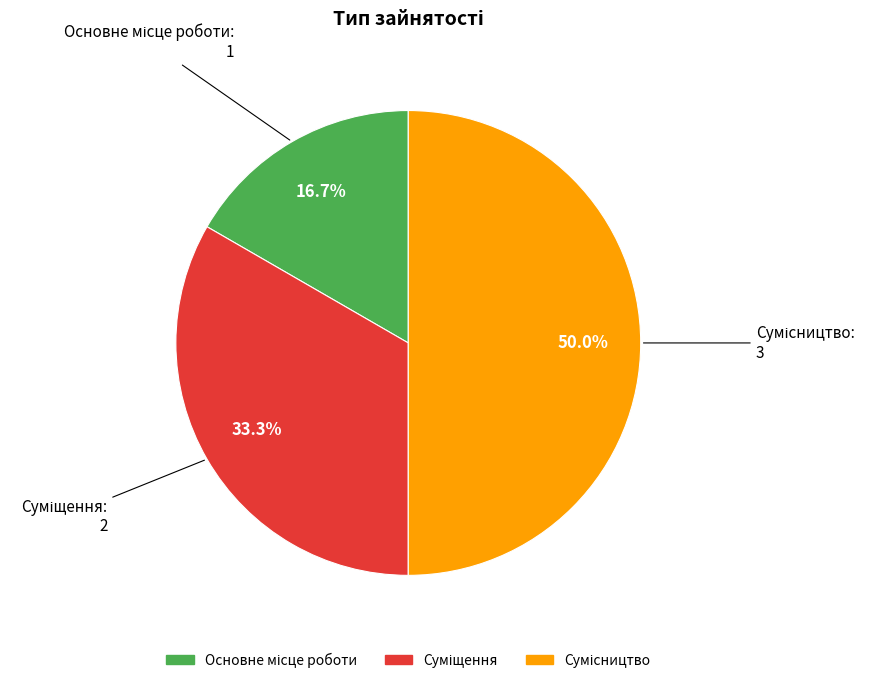

Count the number of slices in the pie.

3